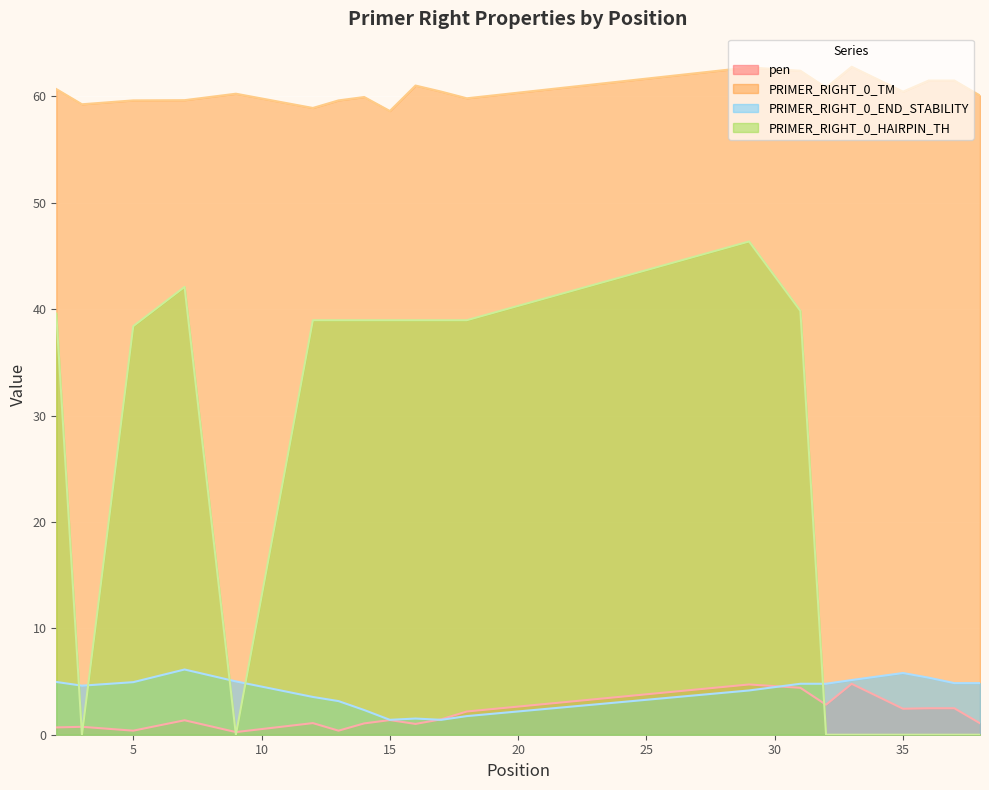

True or false: PRIMER_RIGHT_0_HAIRPIN_TH and PRIMER_RIGHT_0_END_STABILITY cross at least once.

True